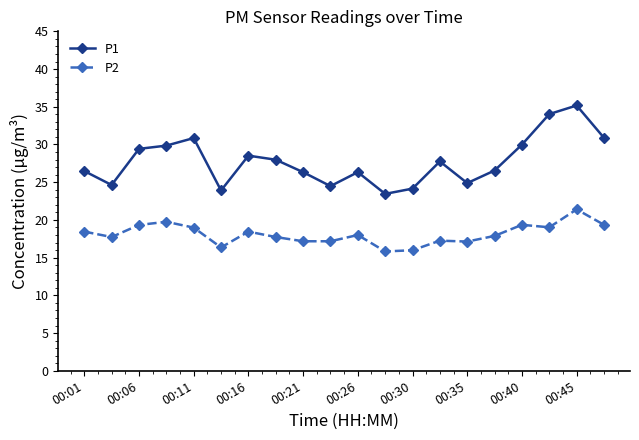

What is the value of the P2 point at the 9th from the left?

17.2